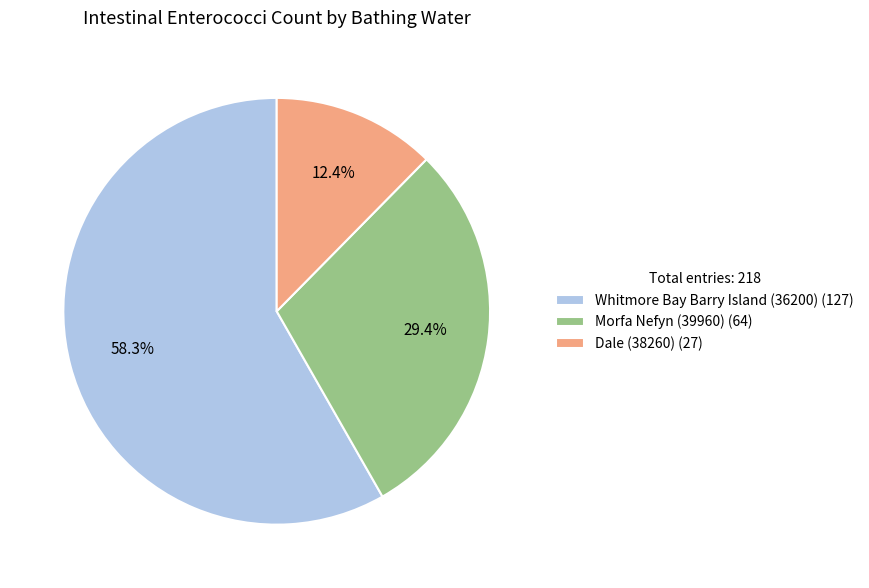

Count the number of slices in the pie.

3